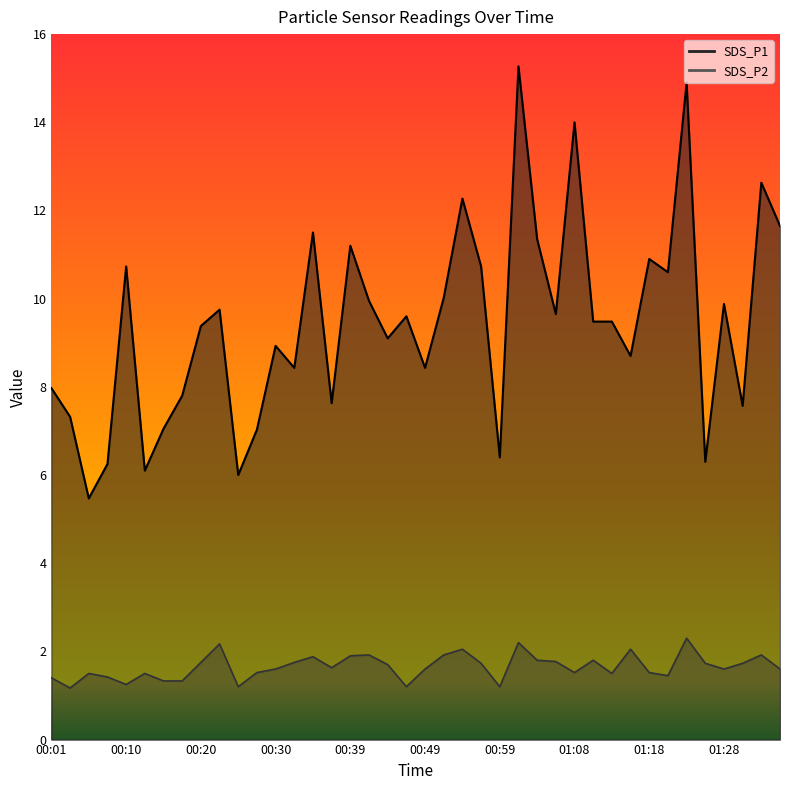

At which category does SDS_P2 reach its first local valley?

00:03